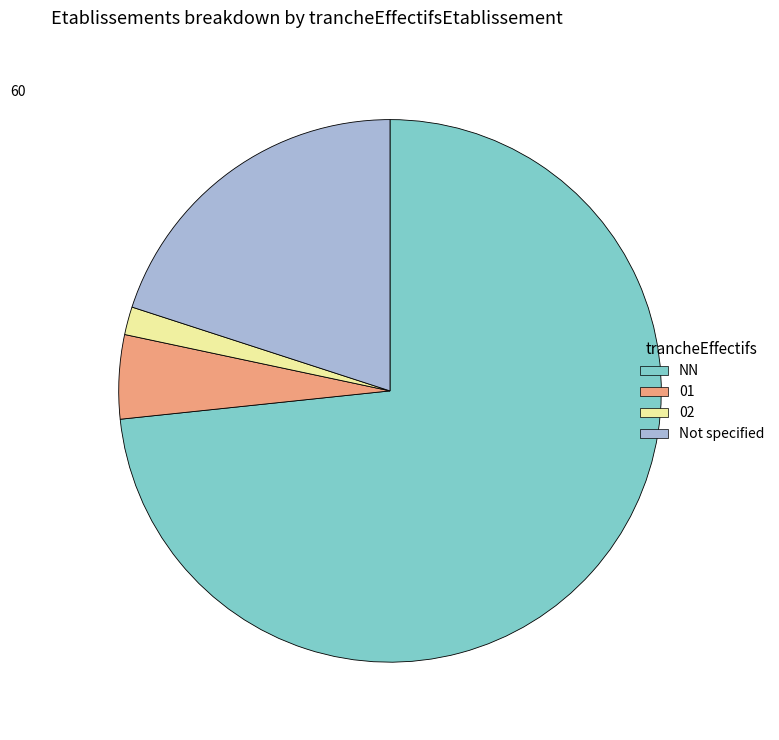

The NN slice represents 73% of the pie. True or false?

True